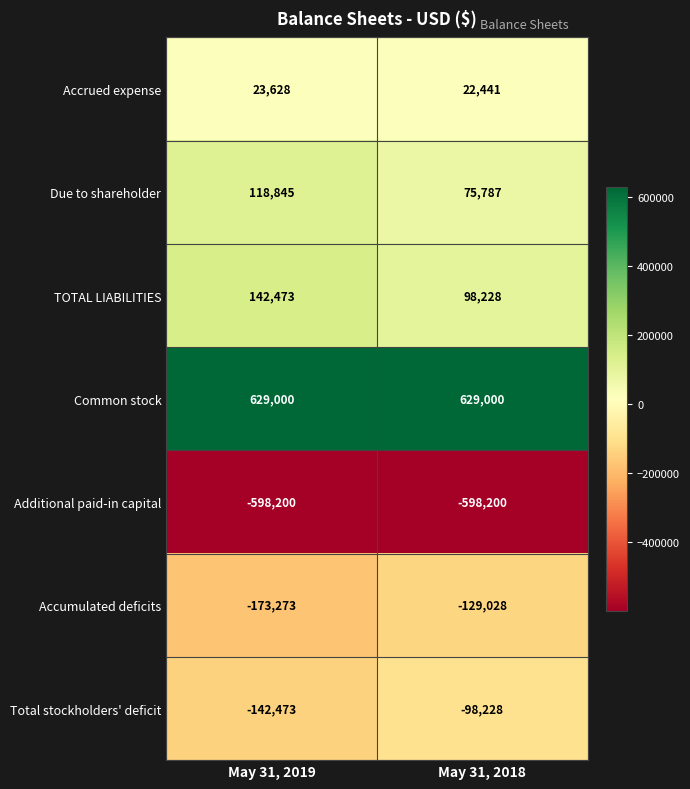

Reading left to right, transcribe all the data shown in this chart.

Accrued expense: 23628	22441
Due to shareholder: 118845	75787
TOTAL LIABILITIES: 142473	98228
Common stock: 629000	629000
Additional paid-in capital: -598200	-598200
Accumulated deficits: -173273	-129028
Total stockholders' deficit: -142473	-98228